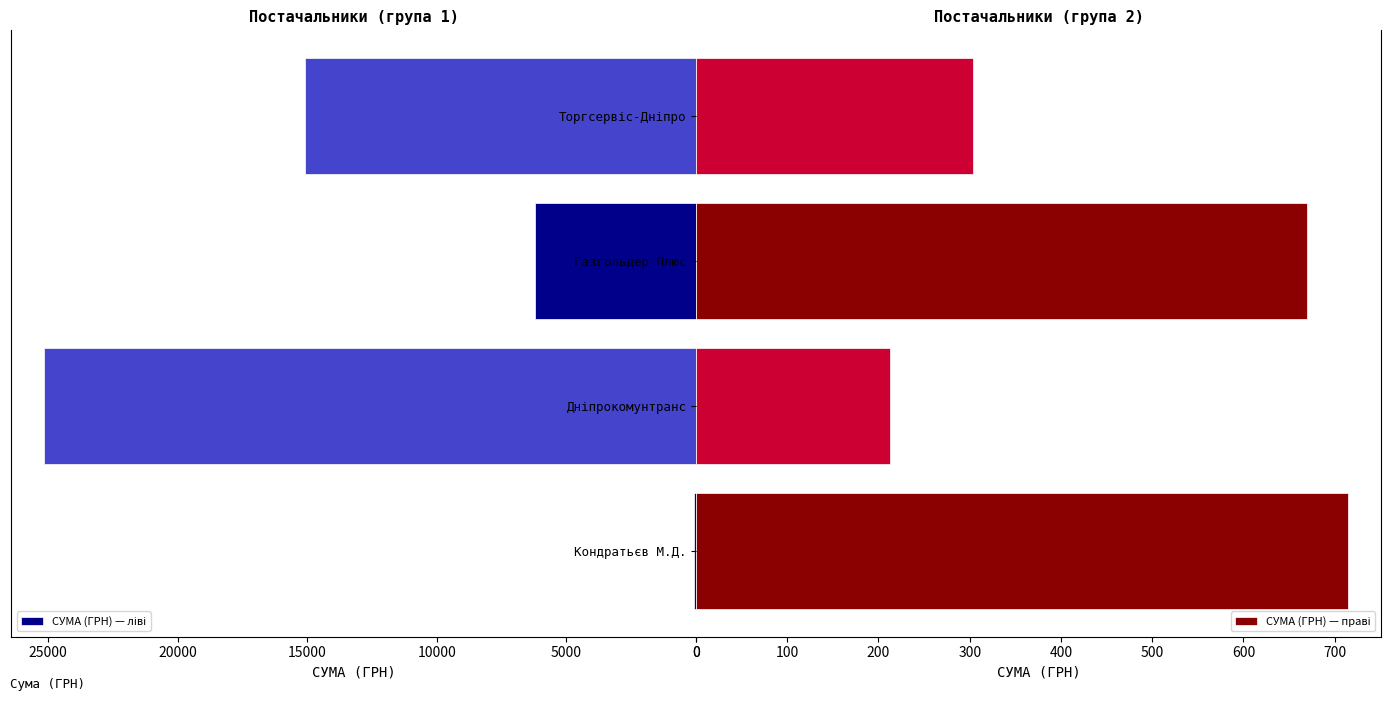

What is the total value across all series at 15000?

15396.0